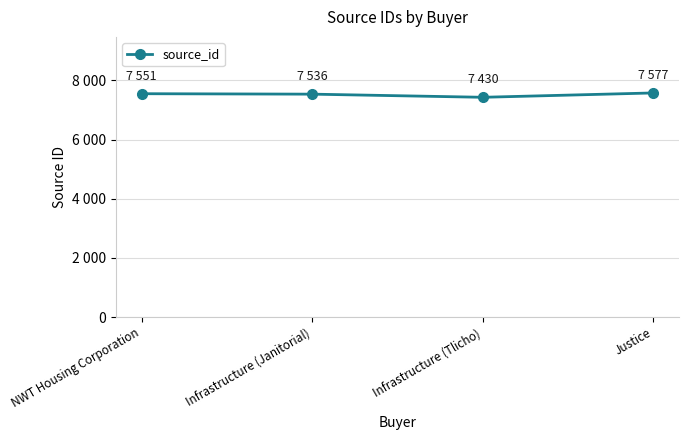

True or false: there are more than 2 points higher than both neighbors.

False